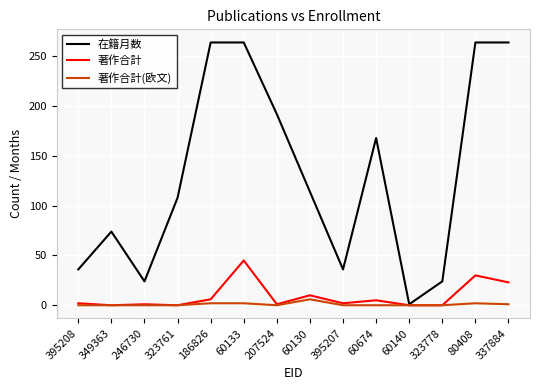

Which series changed the most between 207524 and 60130?

在籍月数